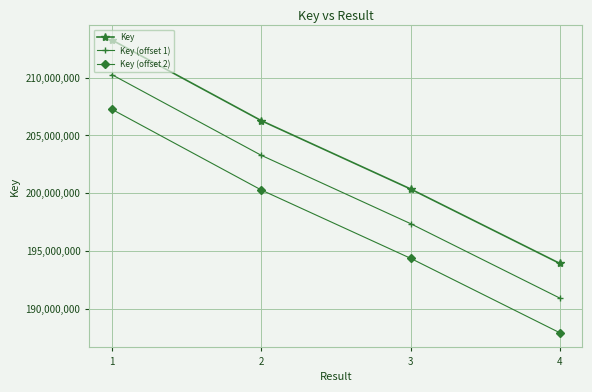

What are all the series names shown in the legend?

Key, Key (offset 1), Key (offset 2)